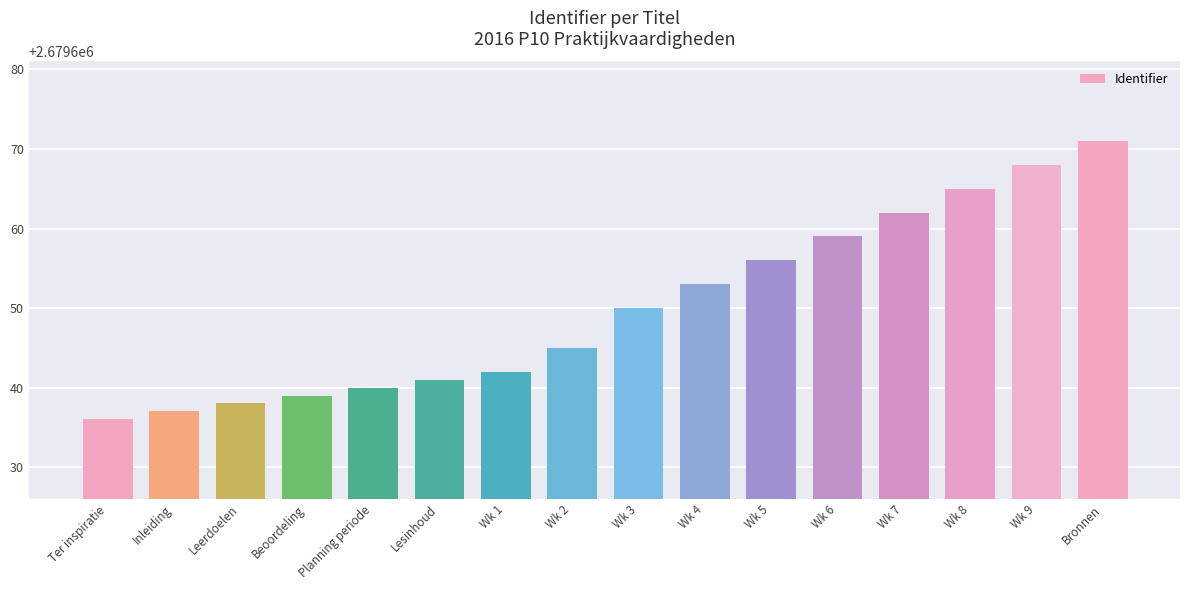

What is the difference between the second highest and second lowest values?

31